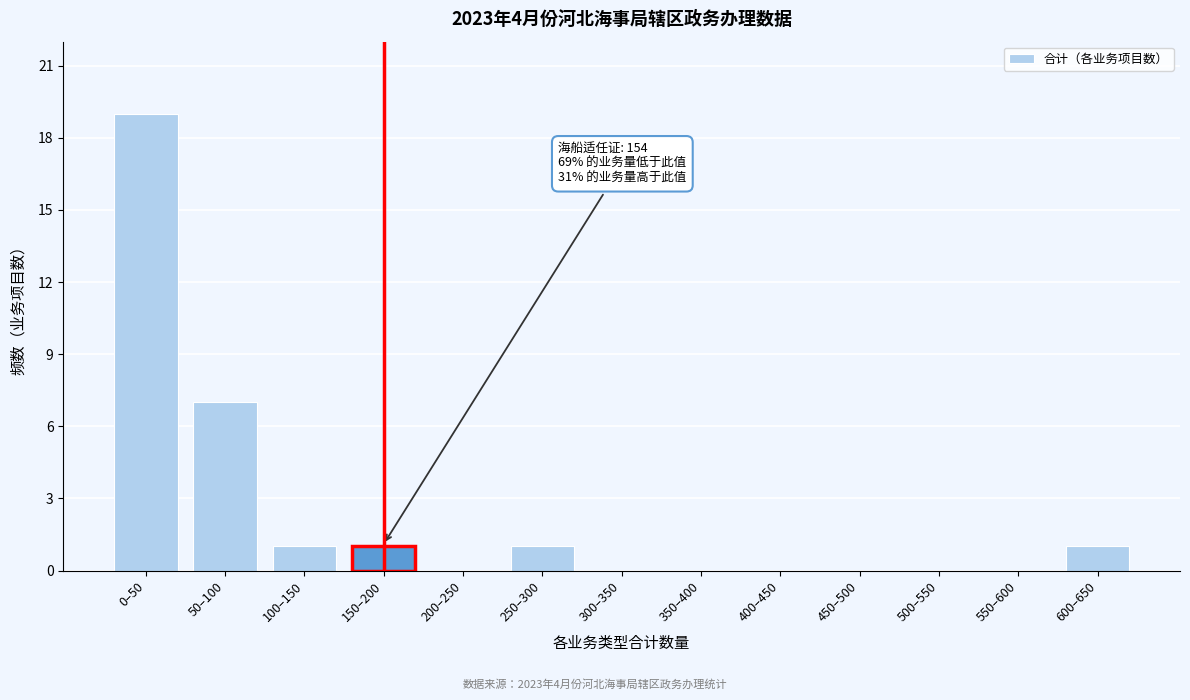

Reading left to right, what are all the values shown in this chart?

0–50=19	50–100=7	100–150=1	150–200=1	200–250=0	250–300=1	300–350=0	350–400=0	400–450=0	450–500=0	500–550=0	550–600=0	600–650=1